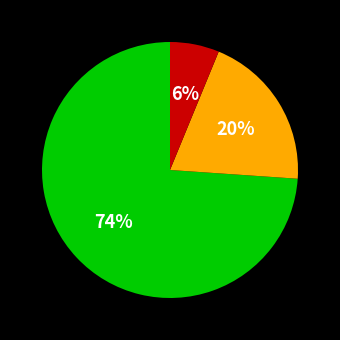

To the nearest percent, what is the average slice percentage?

33%